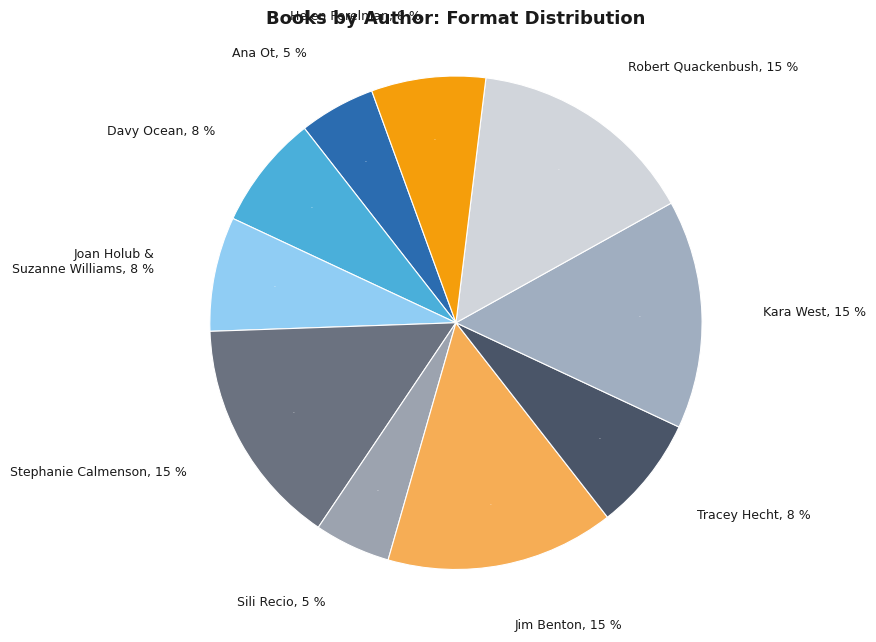

Combined, do Kara West and Stephanie Calmenson account for over 50%?

No